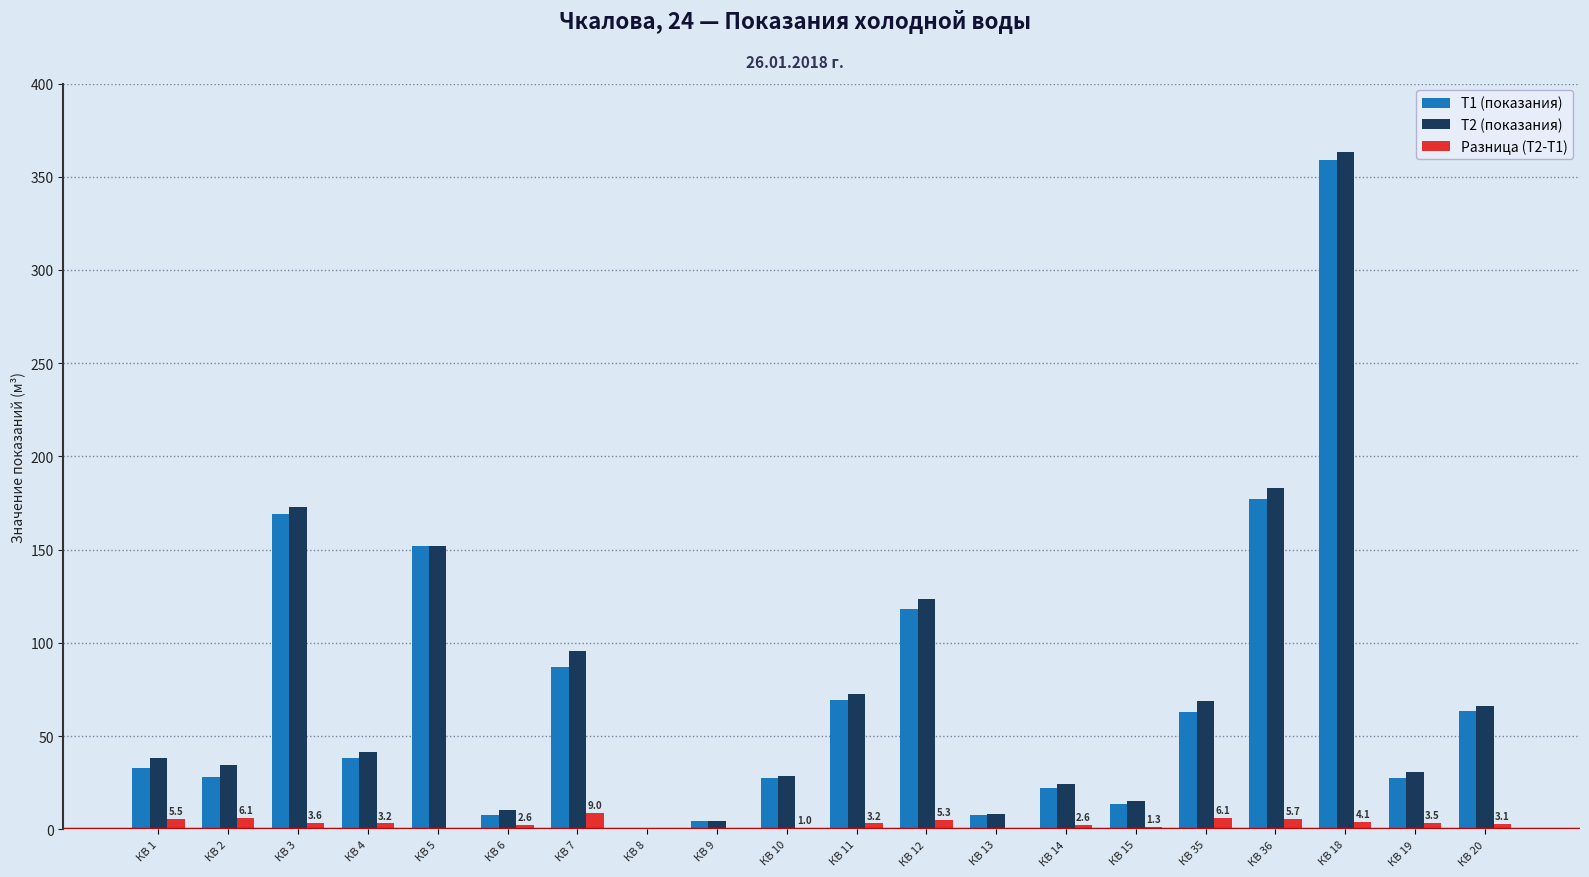

Between КВ 4 and КВ 8, which series saw the biggest shift?

T2 (показания)